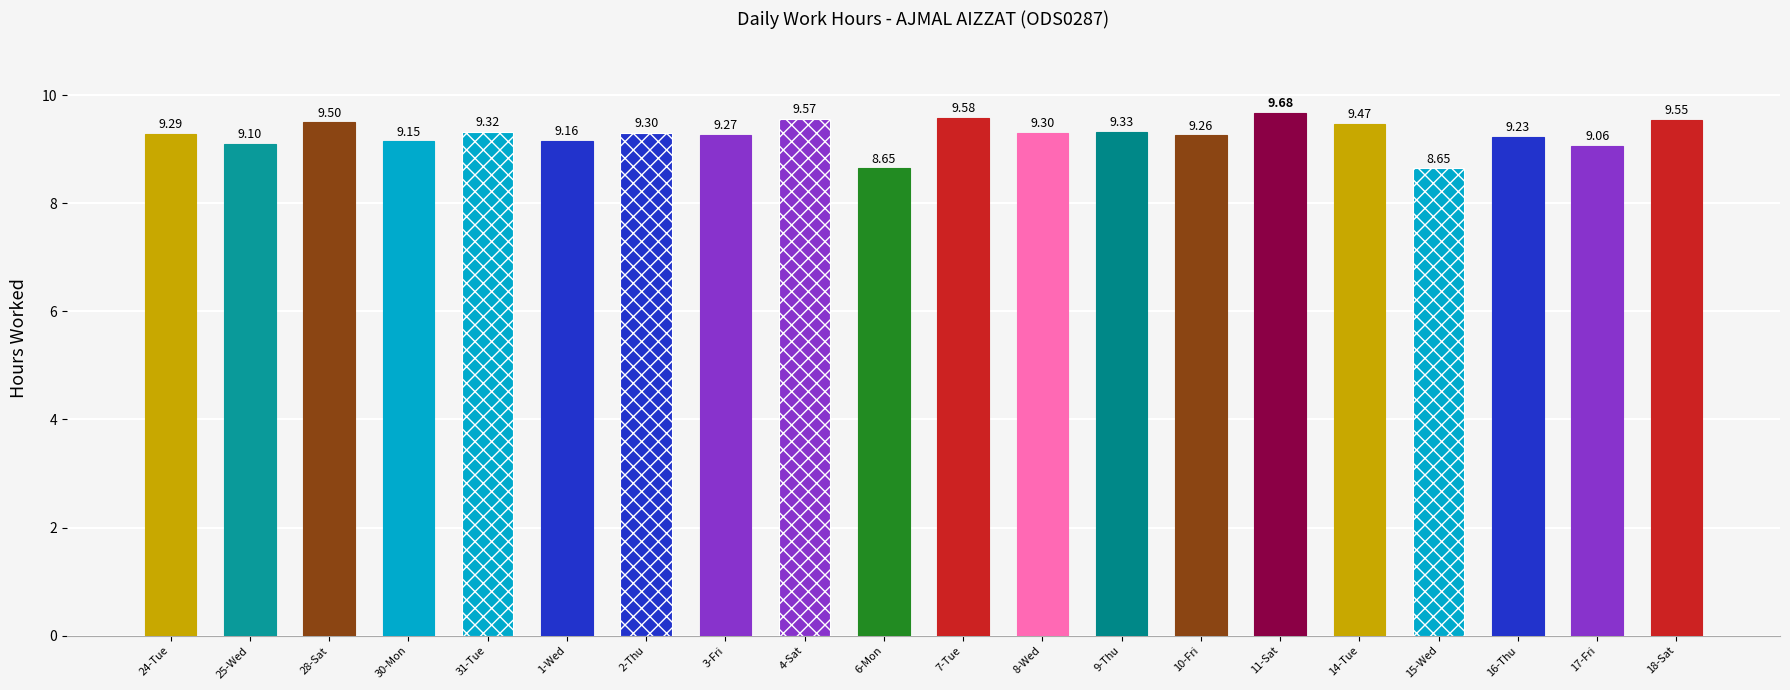

Is it true that the value at 14-Tue is 9.5?

True